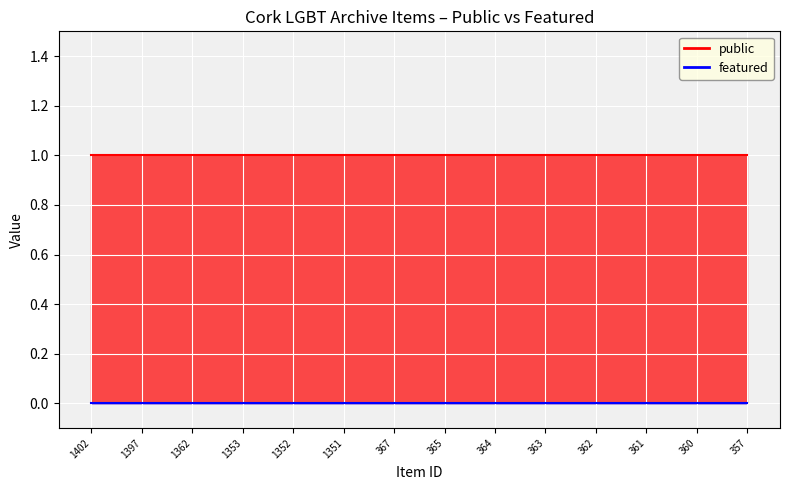

Between 1362 and 1353, which series saw the biggest shift?

public